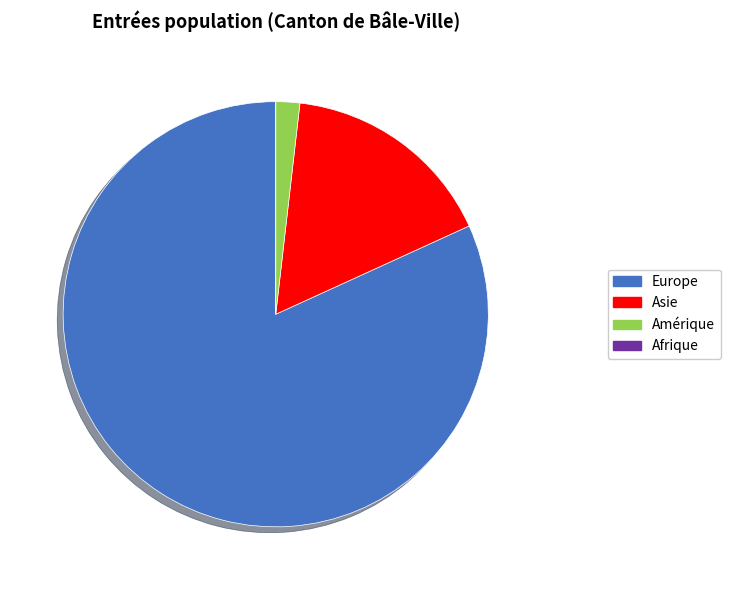

Which has a higher value, Asie or Amérique?

Asie